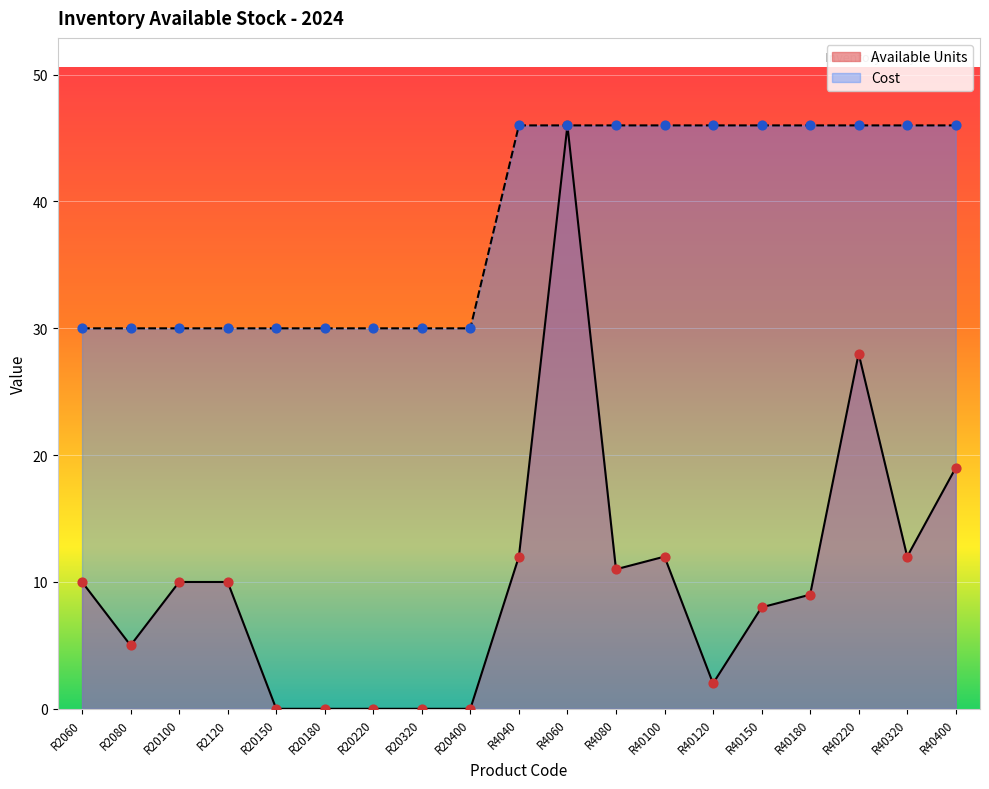

At which category is the sum across all series the highest?

R4060